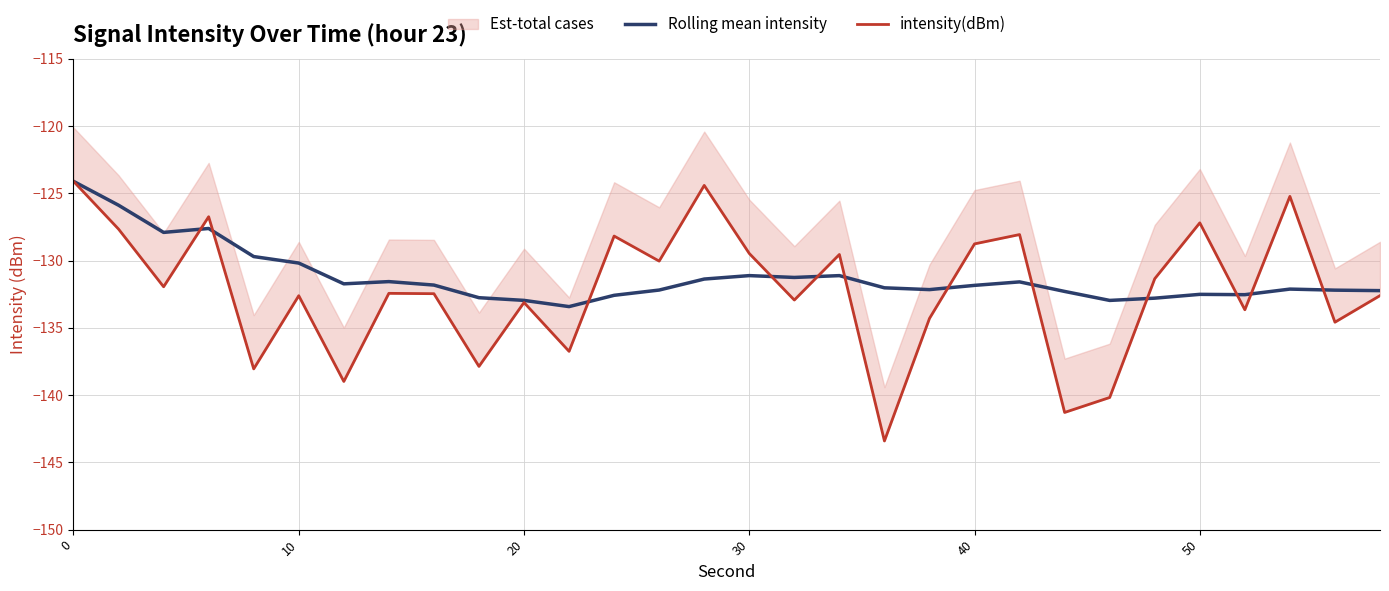

Which series has the largest total across all categories?

Rolling mean intensity